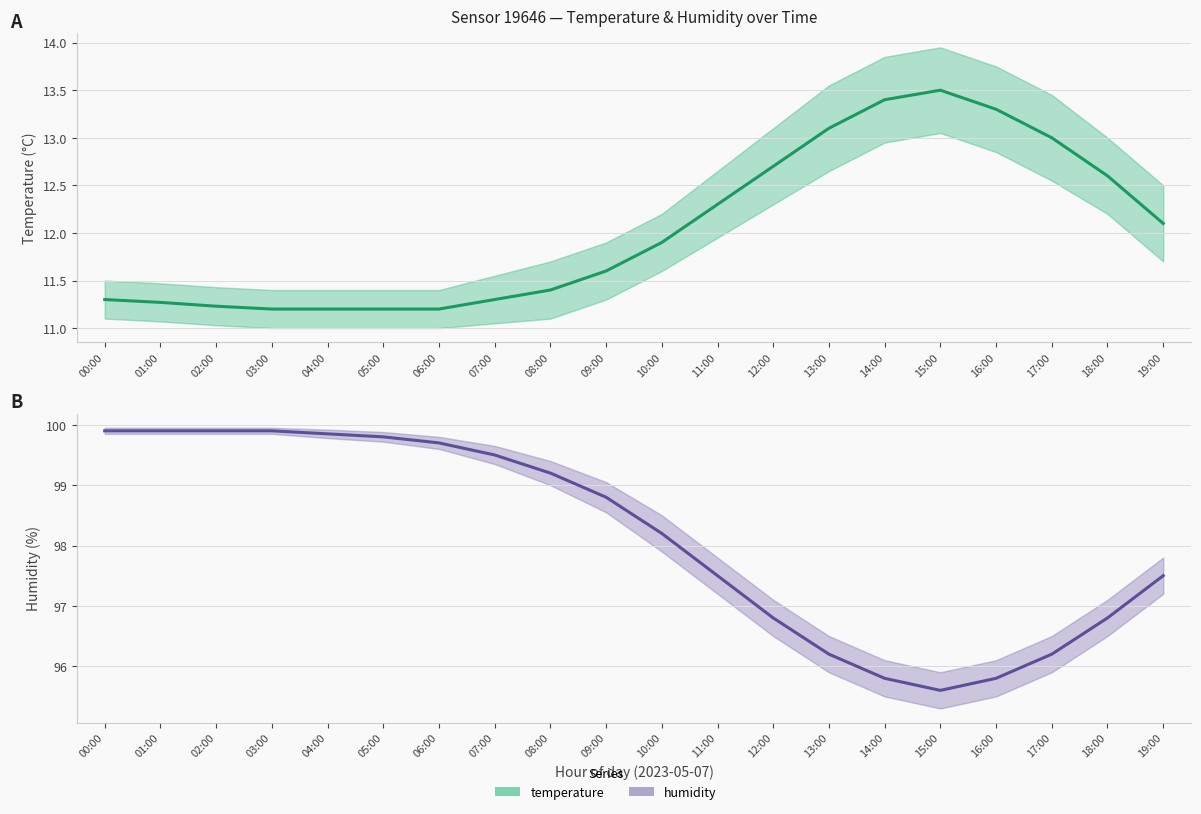

Reading right to left, list all the values displayed in this chart.

temperature: 12.1	12.6	13.0	13.3	13.5	13.4	13.1	12.7	12.3	11.9	11.6	11.4	11.3	11.2	11.2	11.2	11.2	11.2	11.3	11.3
temperature_upper: 12.5	13.0	13.4	13.8	13.9	13.8	13.6	13.1	12.7	12.2	11.9	11.7	11.6	11.4	11.4	11.4	11.4	11.4	11.5	11.5
temperature_lower: 11.7	12.2	12.6	12.8	13.1	12.9	12.7	12.3	11.9	11.6	11.3	11.1	11.1	11.0	11.0	11.0	11.0	11.0	11.1	11.1
humidity: 97.5	96.8	96.2	95.8	95.6	95.8	96.2	96.8	97.5	98.2	98.8	99.2	99.5	99.7	99.8	99.8	99.9	99.9	99.9	99.9
humidity_upper: 97.8	97.1	96.5	96.1	95.9	96.1	96.5	97.1	97.8	98.5	99.0	99.4	99.7	99.8	99.9	99.9	100.0	100.0	100.0	100.0
humidity_lower: 97.2	96.5	95.9	95.5	95.3	95.5	95.9	96.5	97.2	97.9	98.5	99.0	99.3	99.6	99.7	99.8	99.8	99.8	99.8	99.8